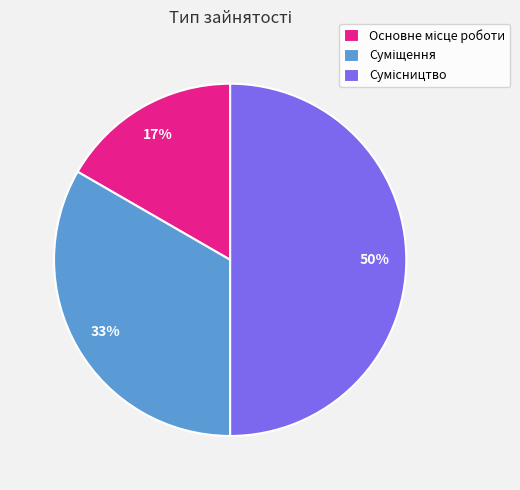

To the nearest percent, what is the difference between the largest and smallest slice percentages?

33%